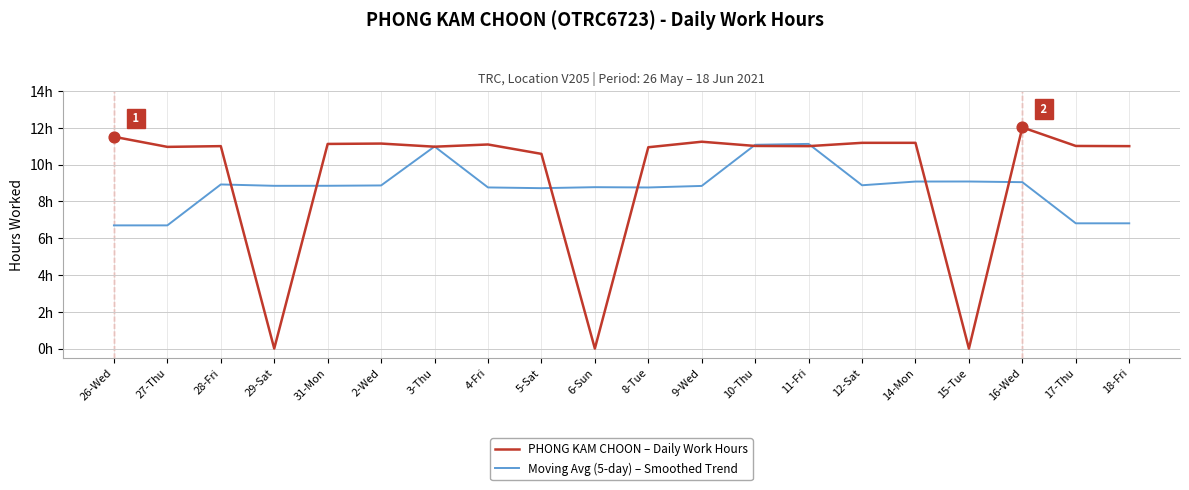

At how many categories does at least one series exceed 5?

20